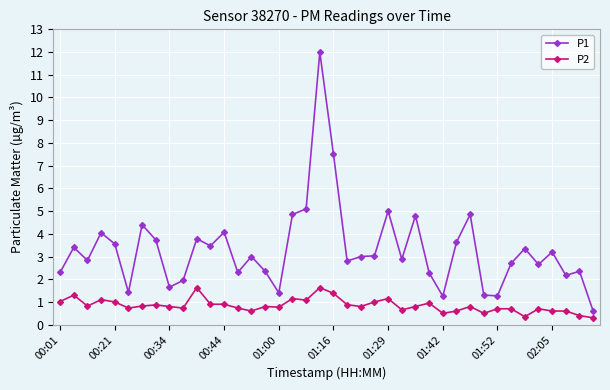

List the series in order of their peak value, highest first.

P1, P2